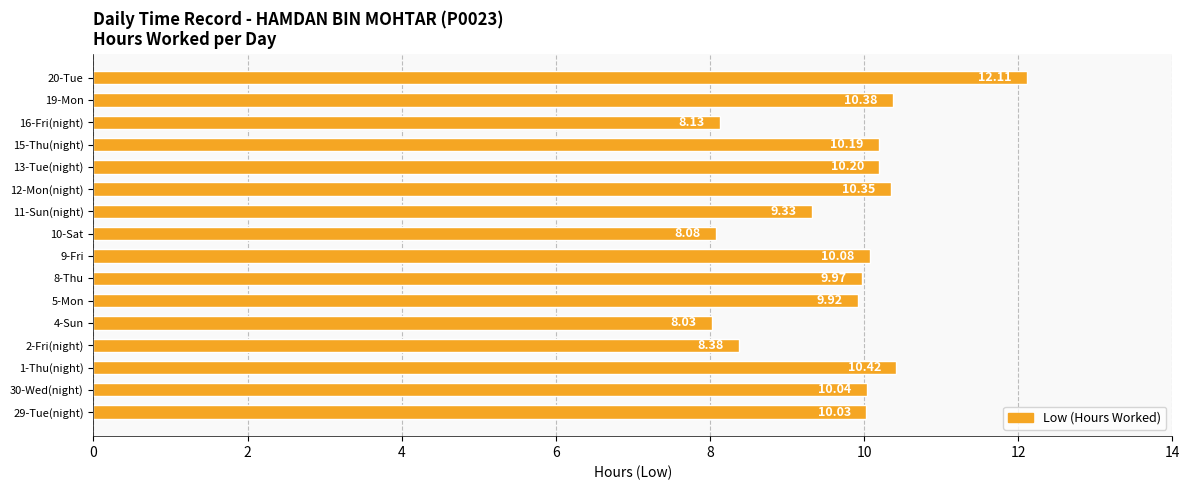

List the labels in order of value, largest first.

20-Tue, 1-Thu(night), 19-Mon, 12-Mon(night), 13-Tue(night), 15-Thu(night), 9-Fri, 30-Wed(night), 29-Tue(night), 8-Thu, 5-Mon, 11-Sun(night), 2-Fri(night), 16-Fri(night), 10-Sat, 4-Sun